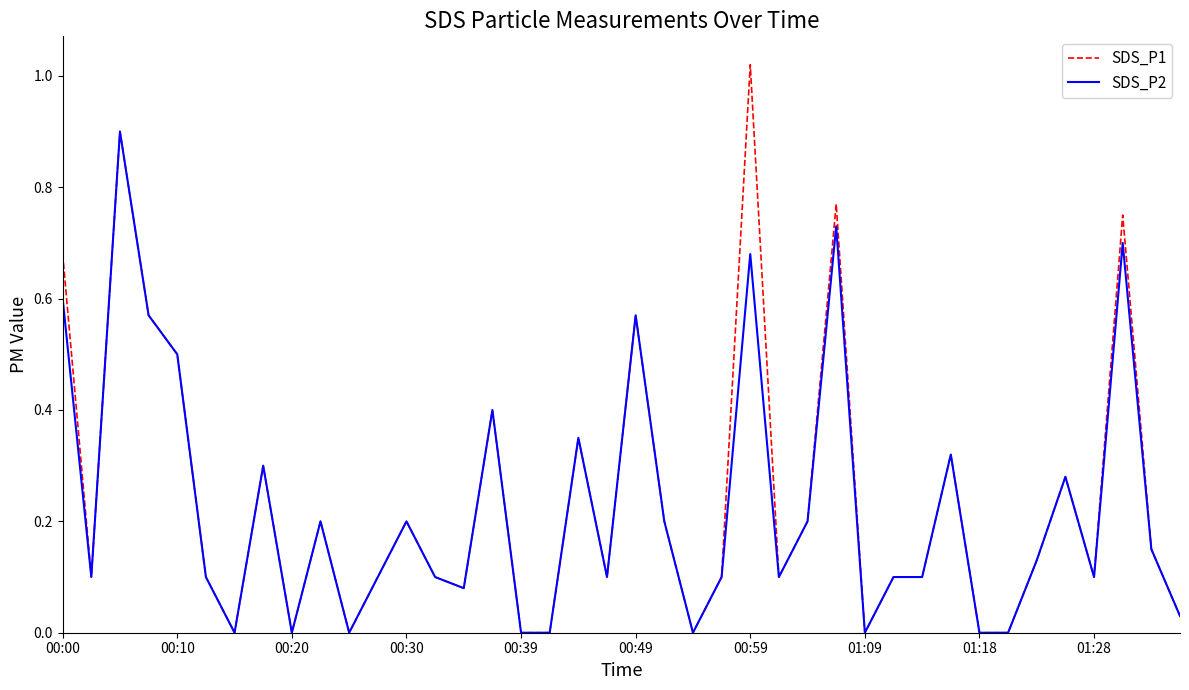

Count the number of data series in this chart.

2